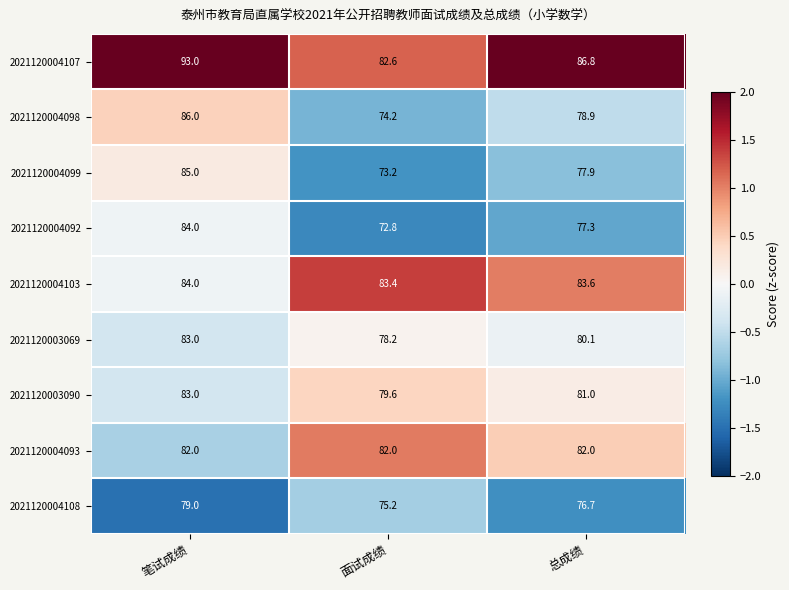

How many distinct data groups are displayed?

9